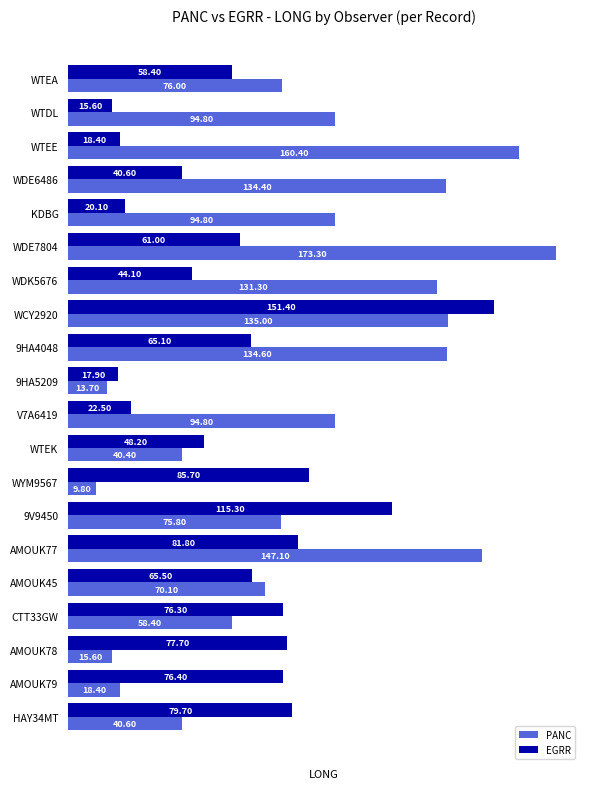

List the labels in order of EGRR value, smallest first.

WTDL, 9HA5209, WTEE, KDBG, V7A6419, WDE6486, WDK5676, WTEK, WTEA, WDE7804, 9HA4048, AMOUK45, CTT33GW, AMOUK79, AMOUK78, HAY34MT, AMOUK77, WYM9567, 9V9450, WCY2920